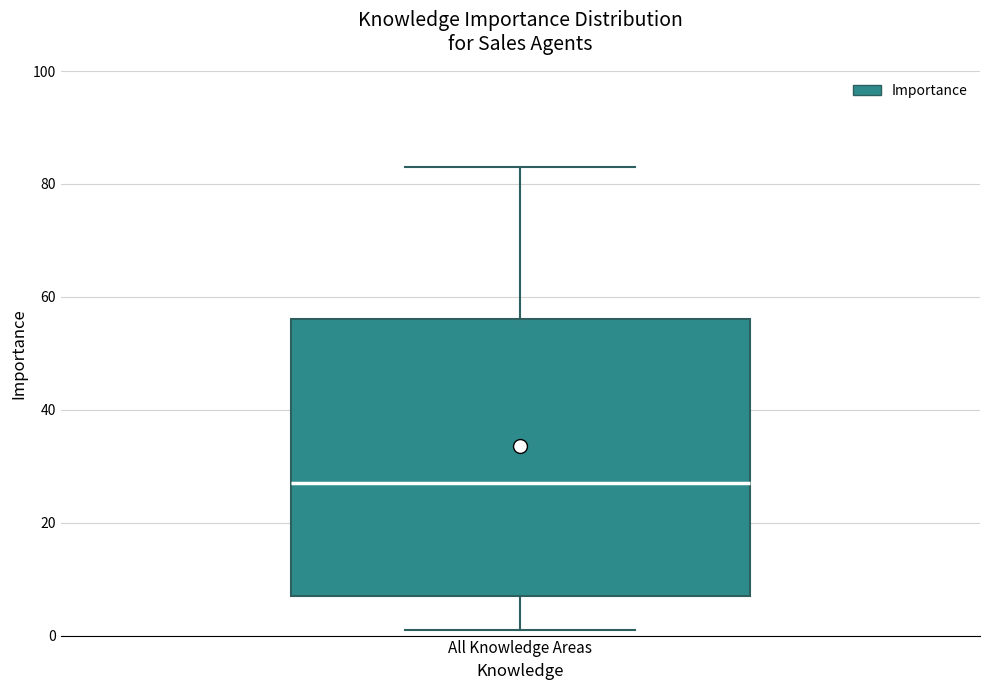

Read this box plot against the y-axis: the position of the median line, the range covered by the box, and the ends of both whiskers. The values are not printed on the chart, so give them approximately, as read against the axis.

median 28, box 8 to 56, whiskers 2 to 84